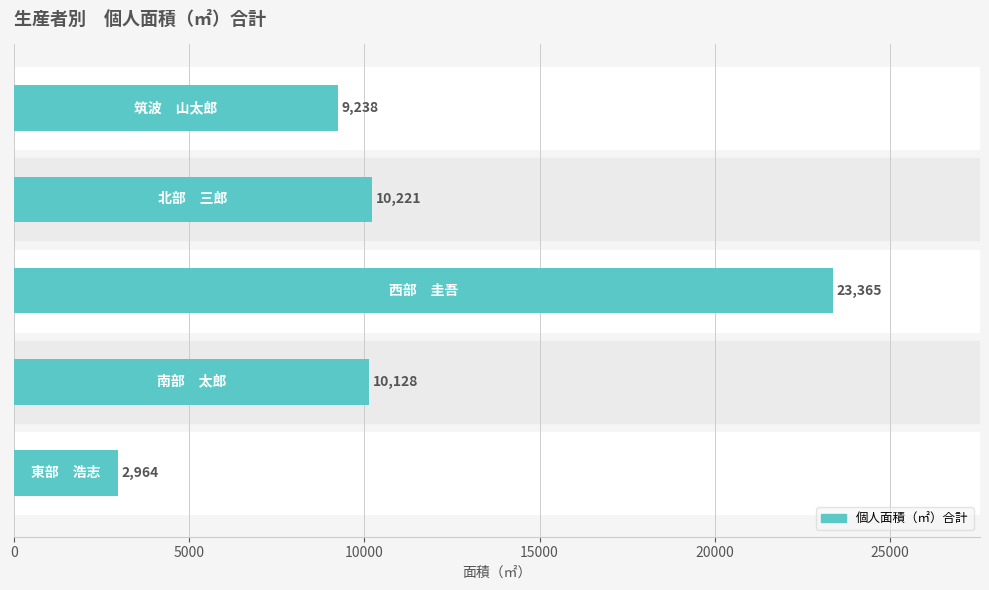

What is the minimum value shown in the chart?

2964